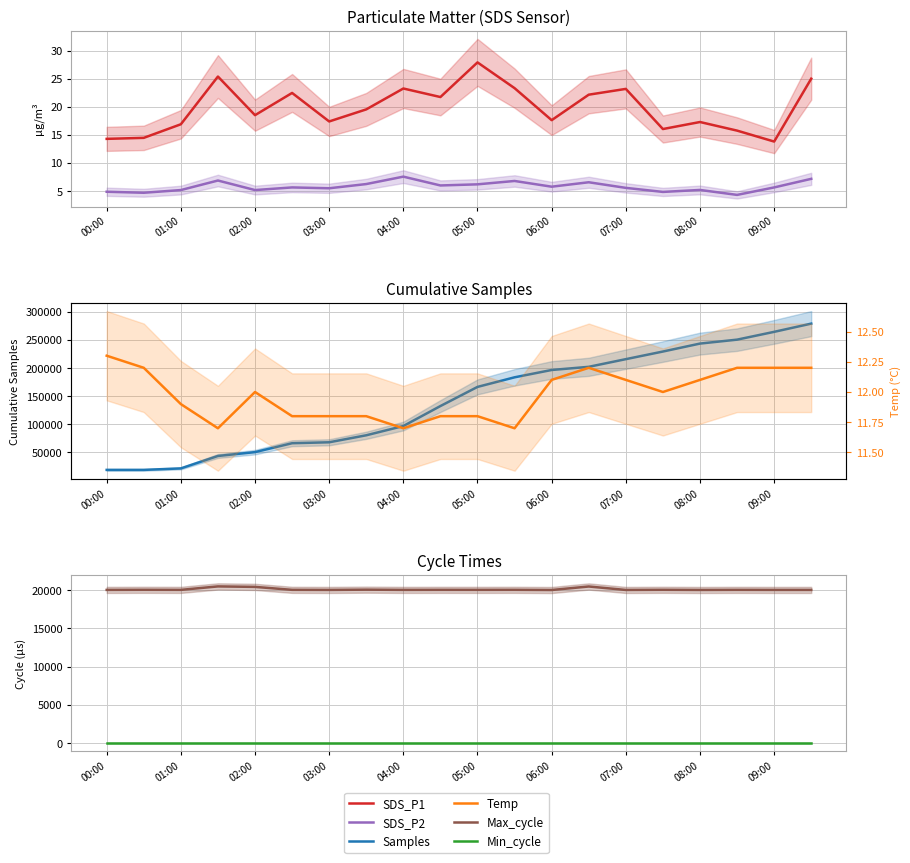

Is the value of Samples at 17 greater than the value of SDS_P1 at 14?

Yes